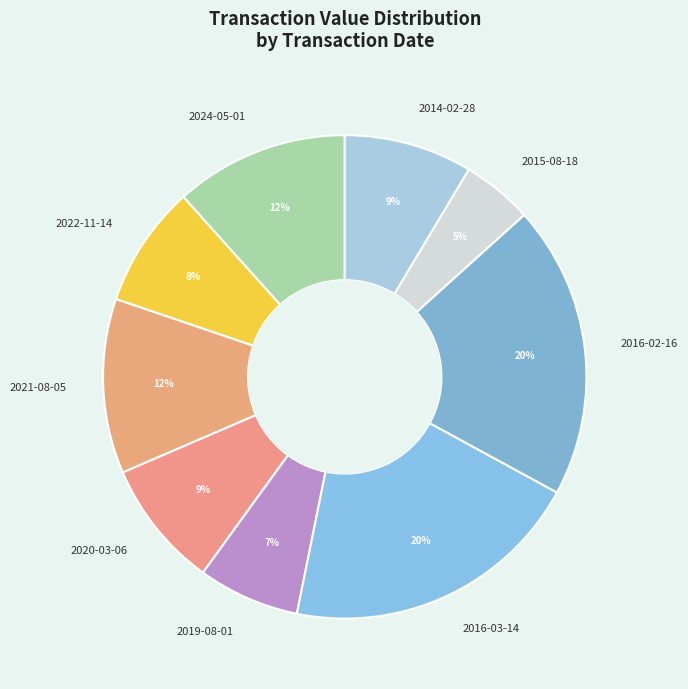

Approximately how many times larger is the value at 2021-08-05 compared to 2016-02-16?

0.6